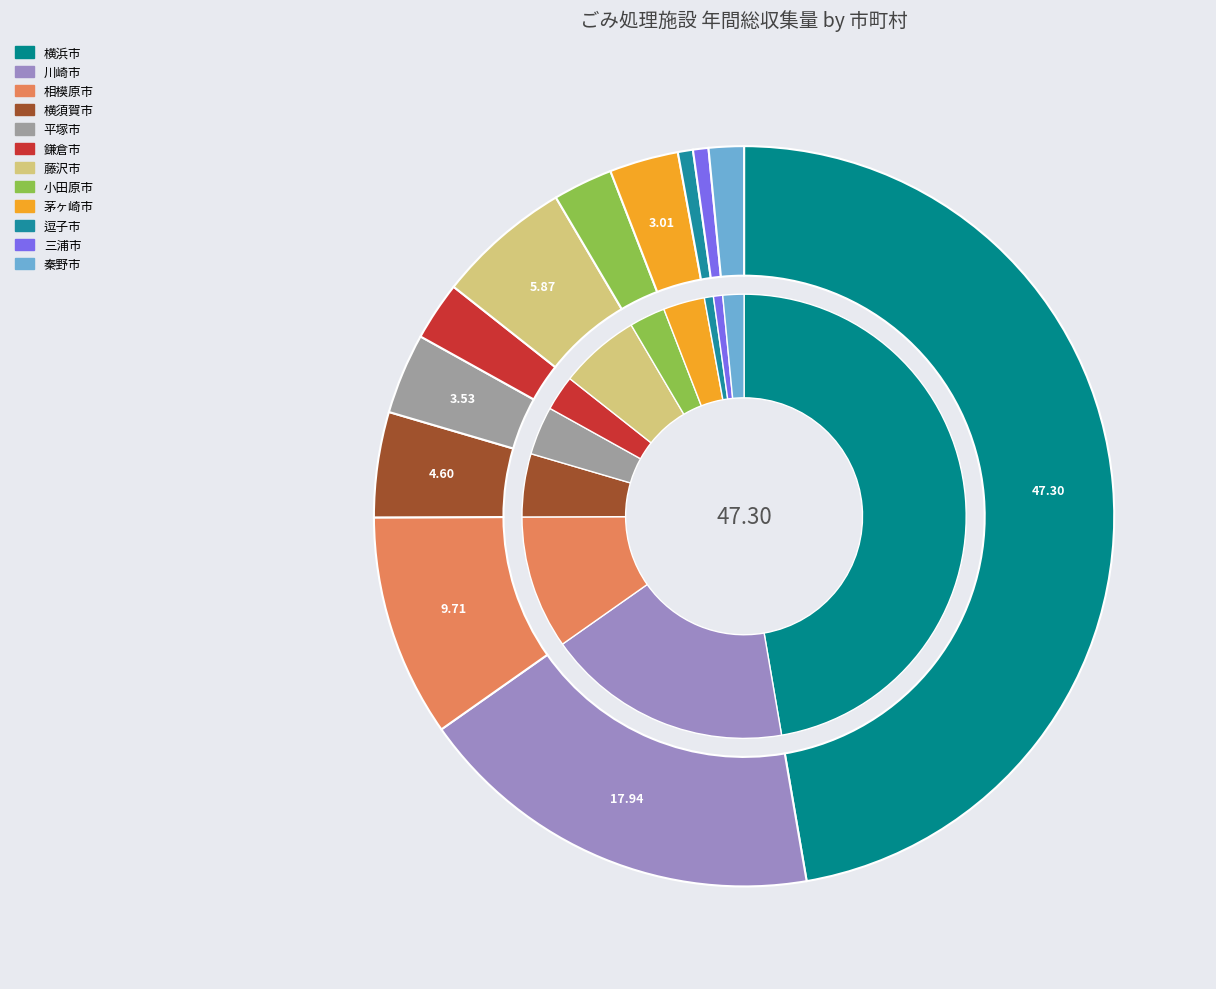

Which category has the biggest portion of the pie?

横浜市